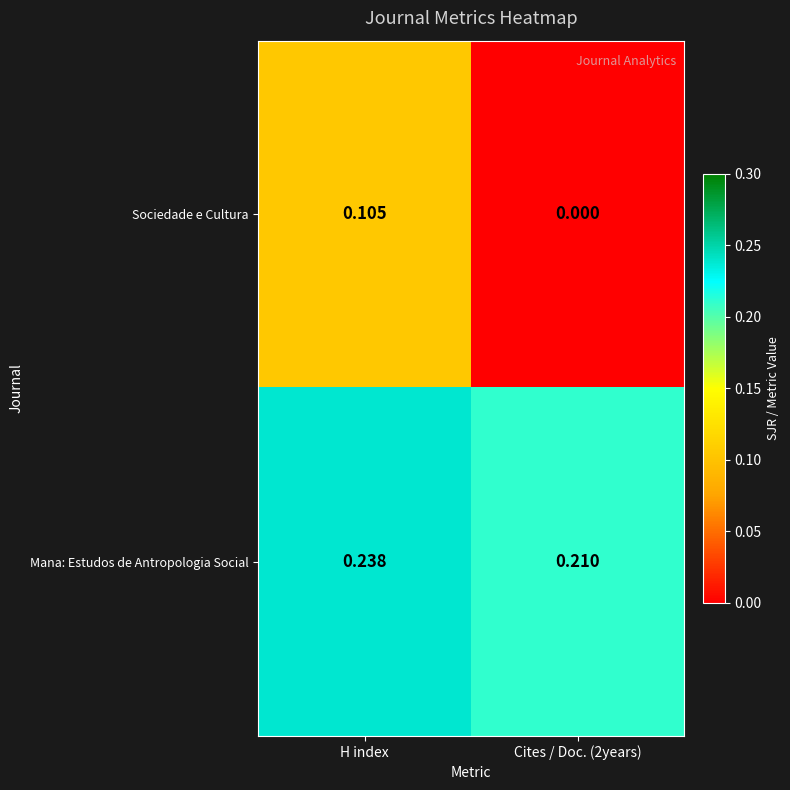

At which category is the sum across all series the highest?

H index